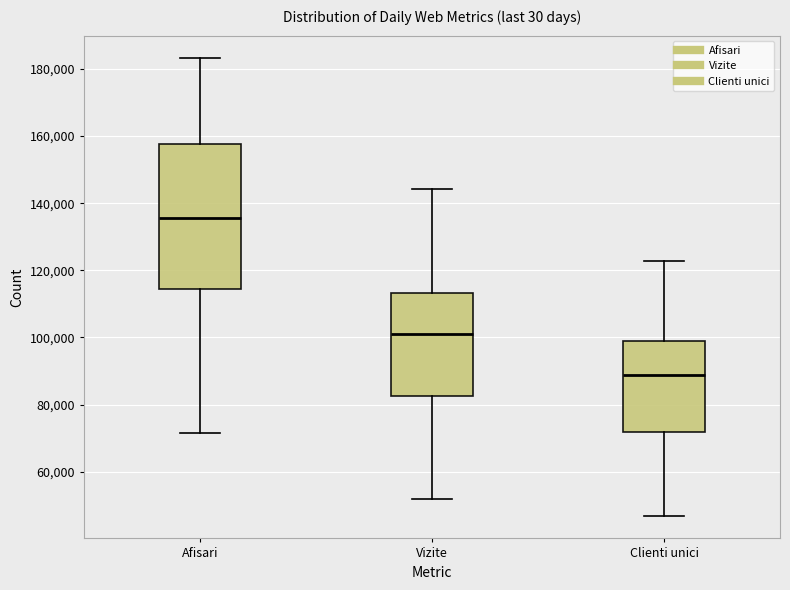

Which box has the highest median line?

Afisari